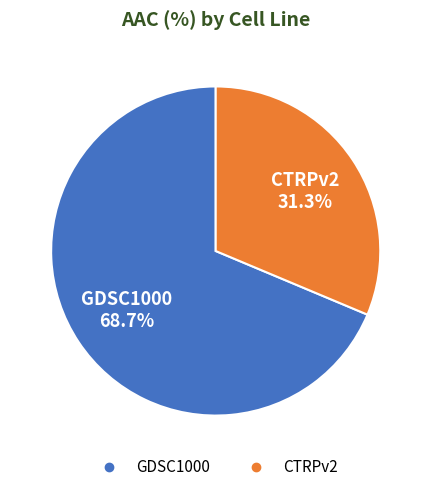

Which category accounts for the majority?

GDSC1000